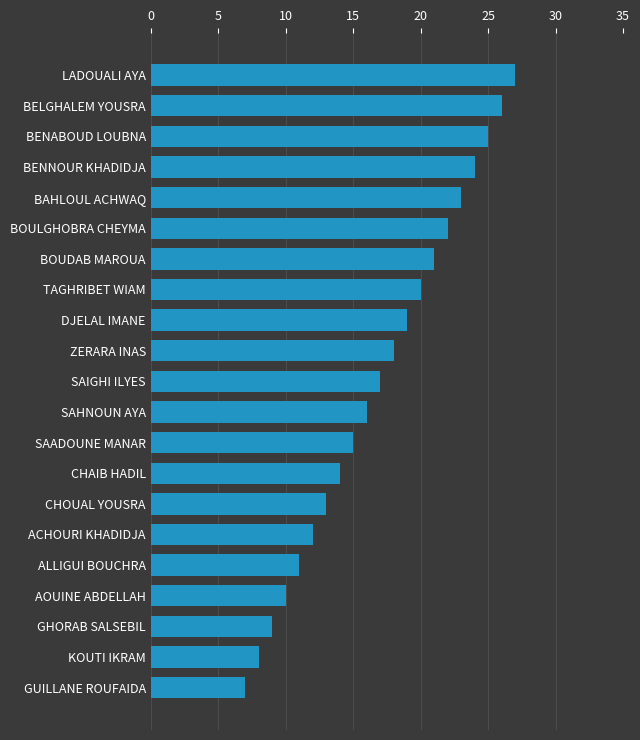

What is the difference between the values at CHAIB HADIL and BOUDAB MAROUA?

7